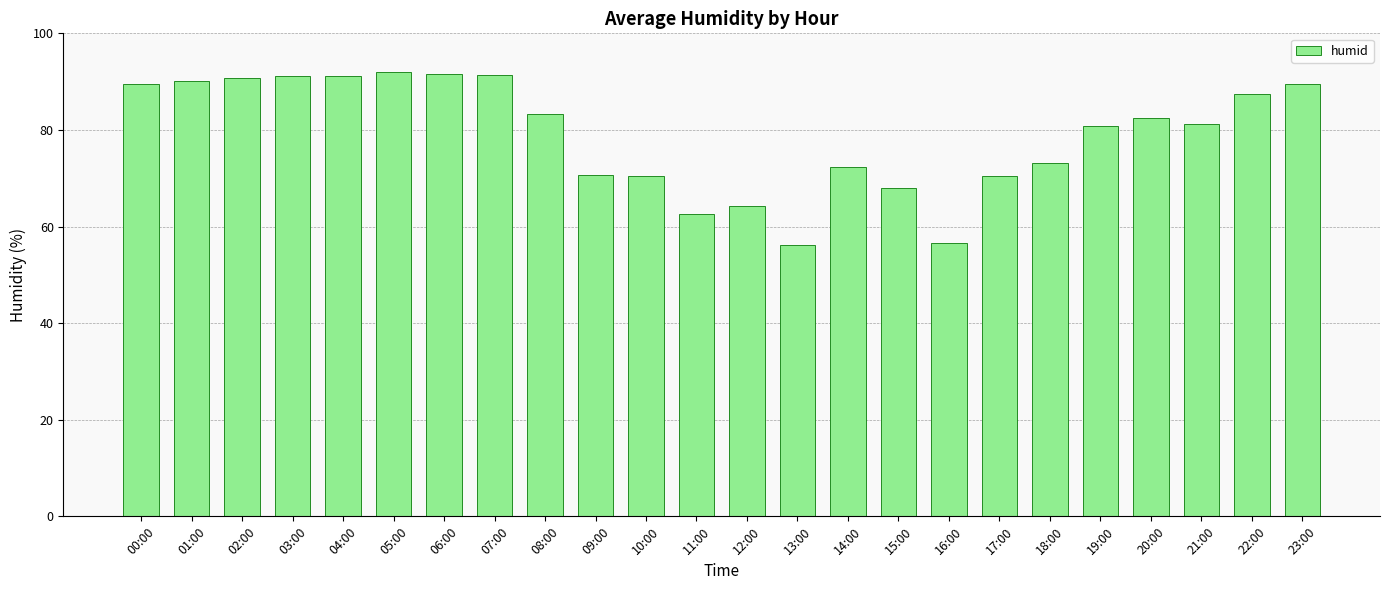

What value does the data have at 16:00?

56.5